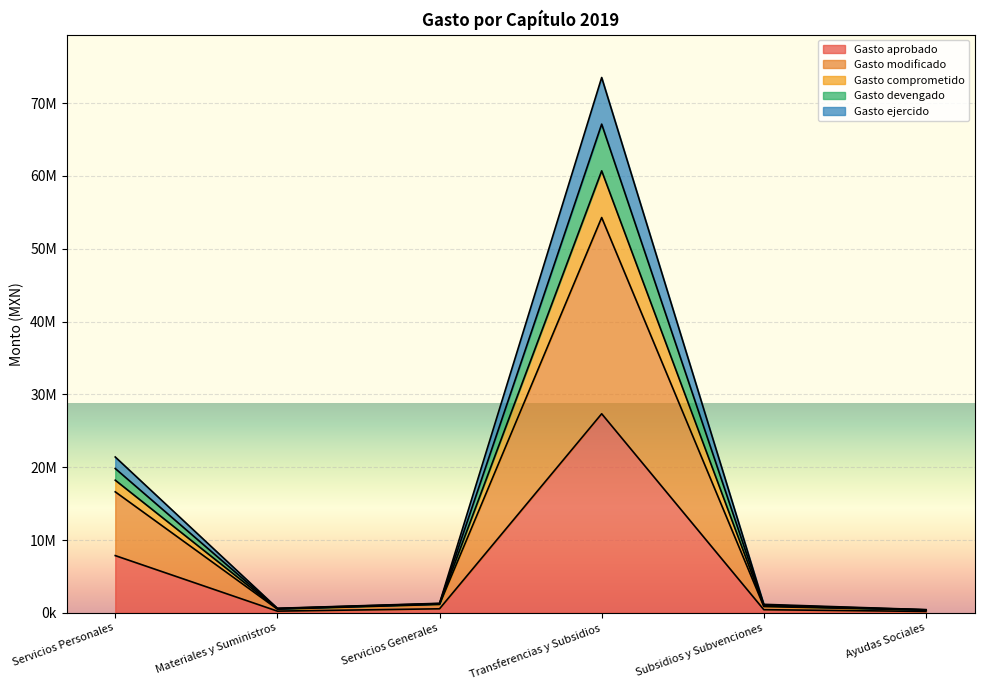

What is the approximate value of Gasto modificado at Transferencias y Subsidios?

54279874